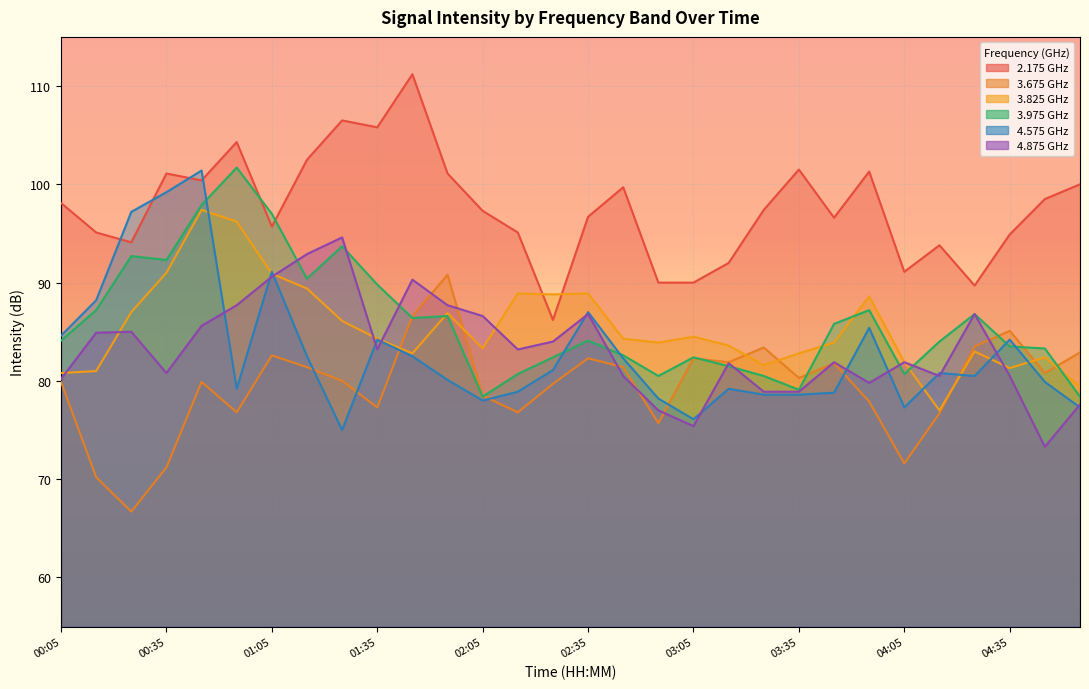

What are all the series names shown in the legend?

3.975, 4.575, 4.875, 2.175, 3.675, 3.825